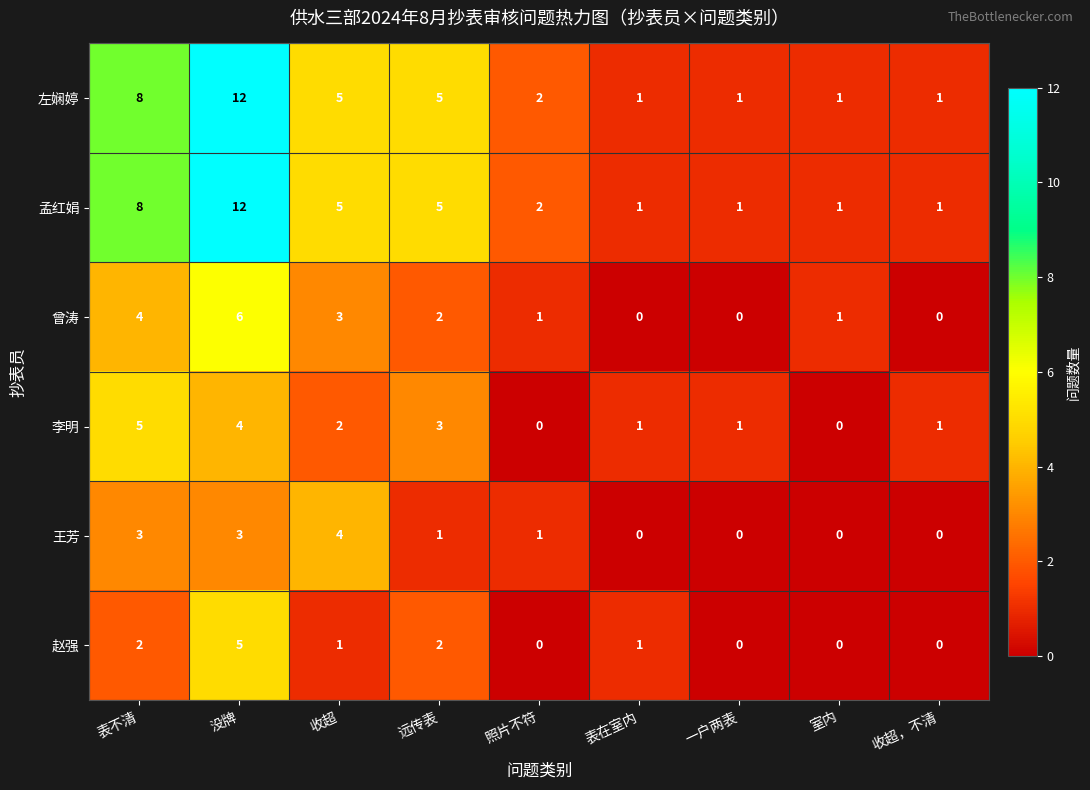

At which category is the sum across all series the highest?

没牌